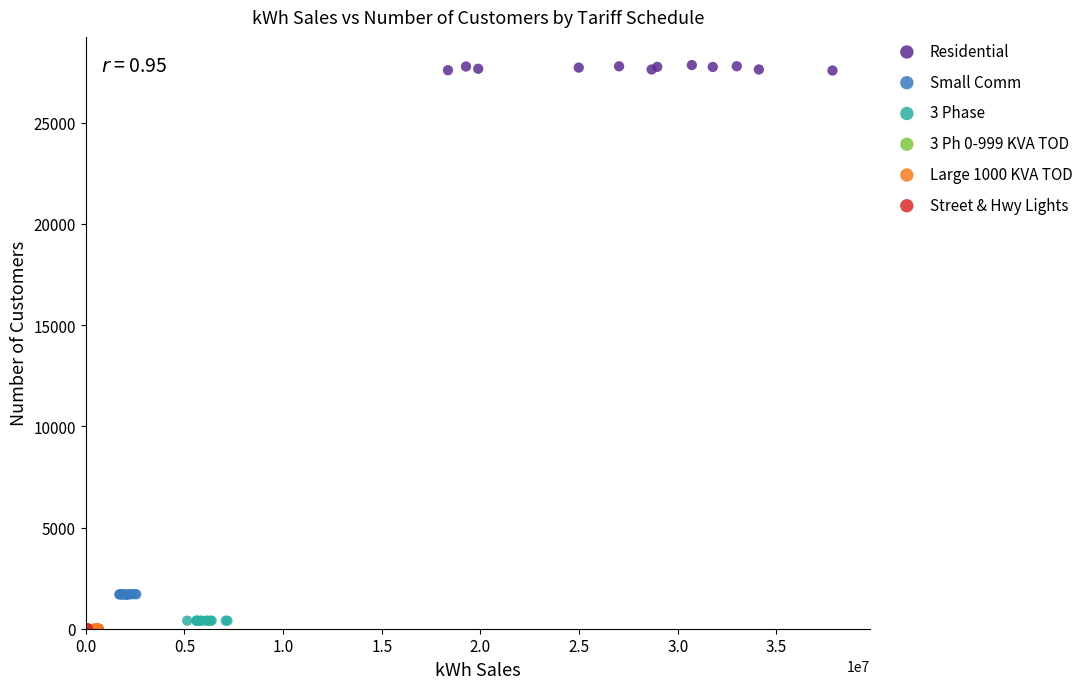

Which series contains the highest Y value?

Residential